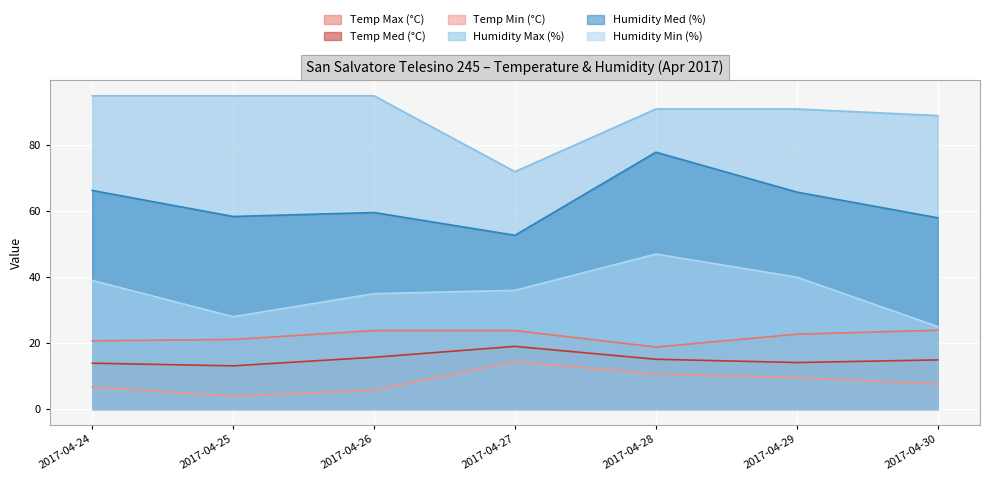

Which series has the largest range (max minus min)?

Humidity Med (%)